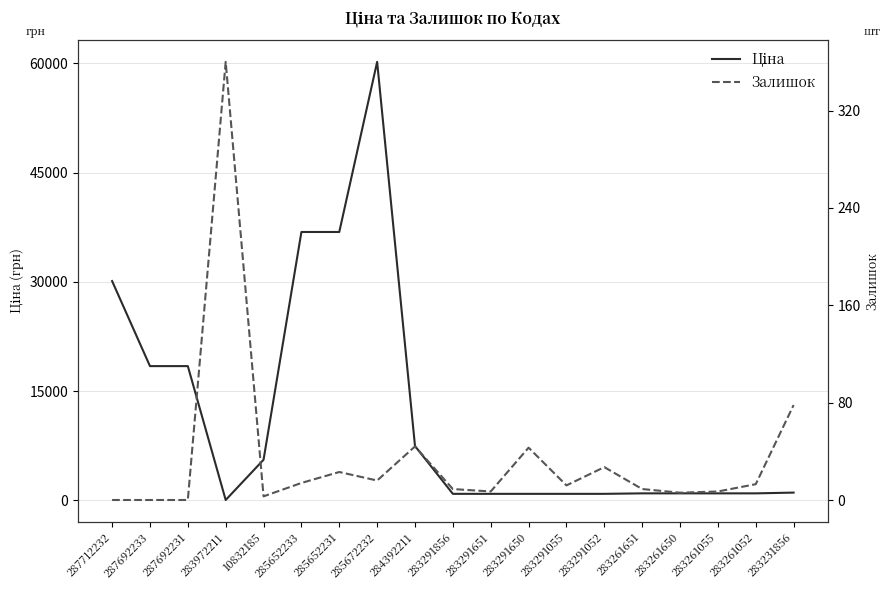

Is this an area chart (filled region under the line)?

No